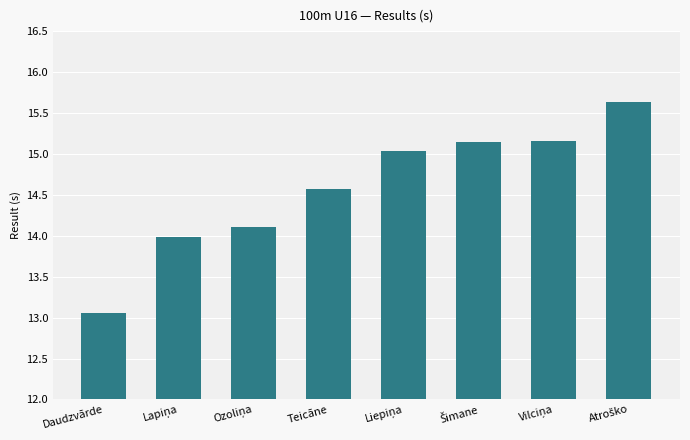

What is the sum of the values at Teicāne and Daudzvārde?

27.6